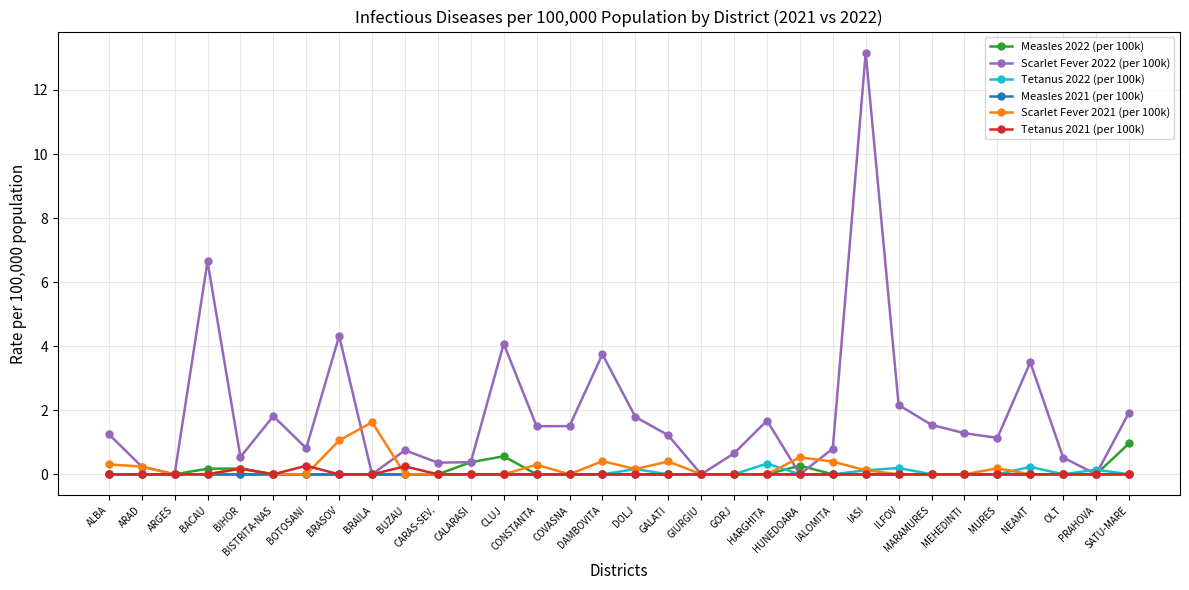

Which series has the largest total across all categories?

Scarlet Fever 2022 (per 100k)